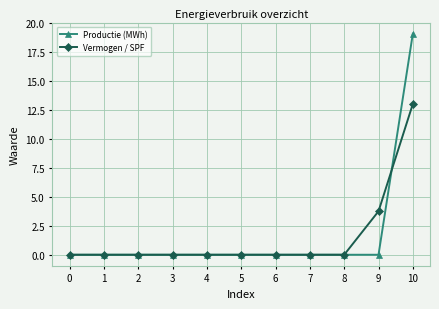

What is the sum of all Vermogen / SPF values?

16.8